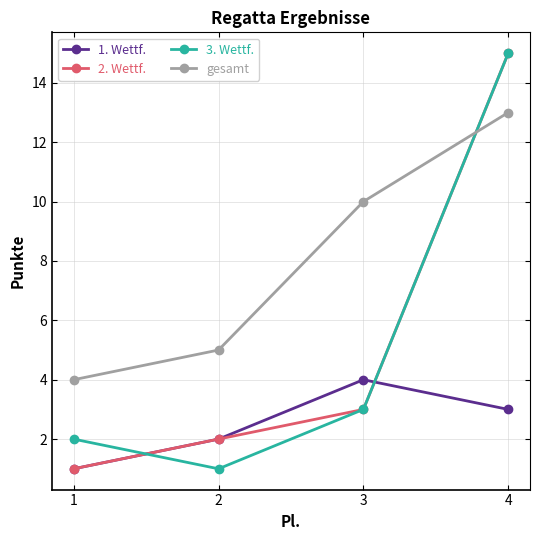

What is the maximum value for 3. Wettf.?

15